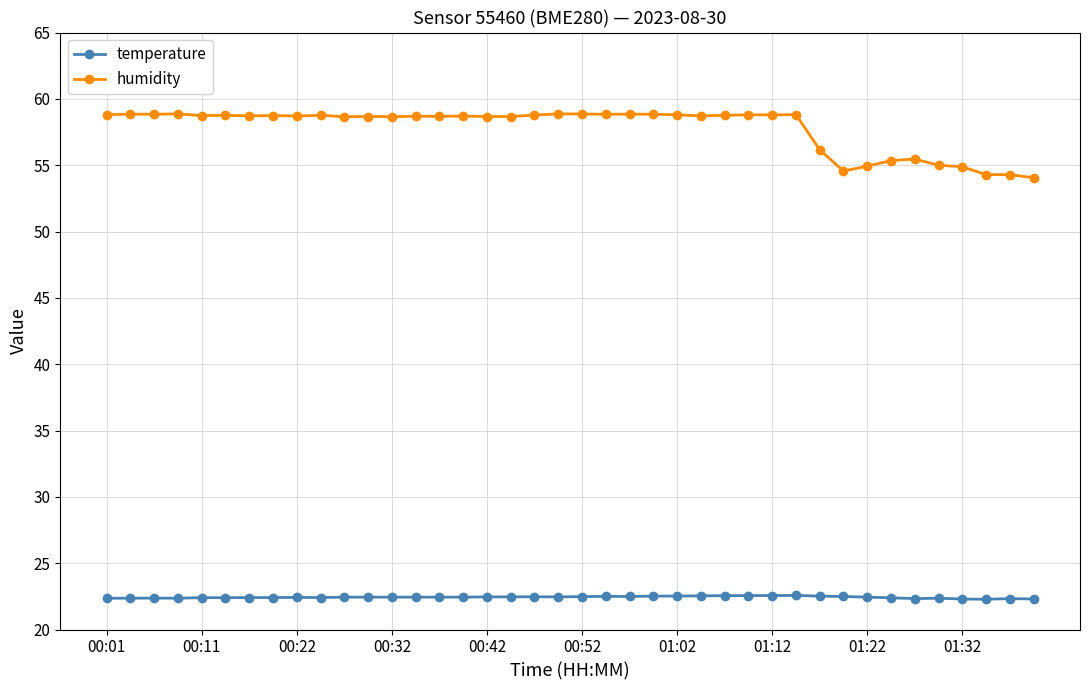

At how many categories does at least one series exceed 24?

40